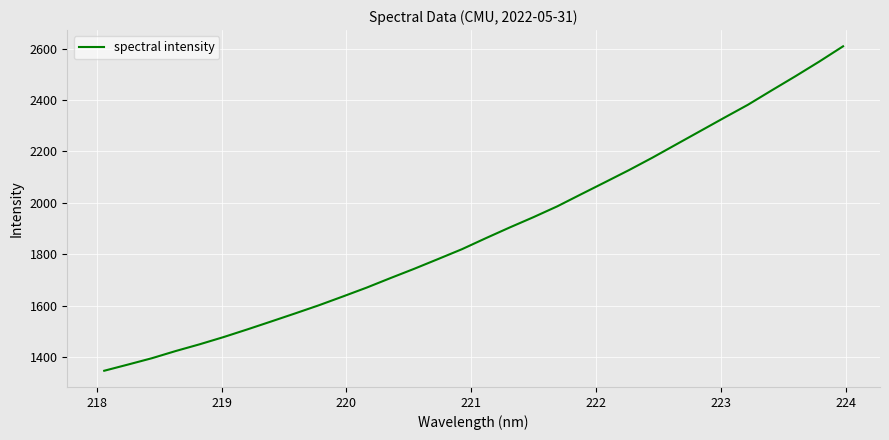

What is the difference between the maximum and minimum values?

1260.6